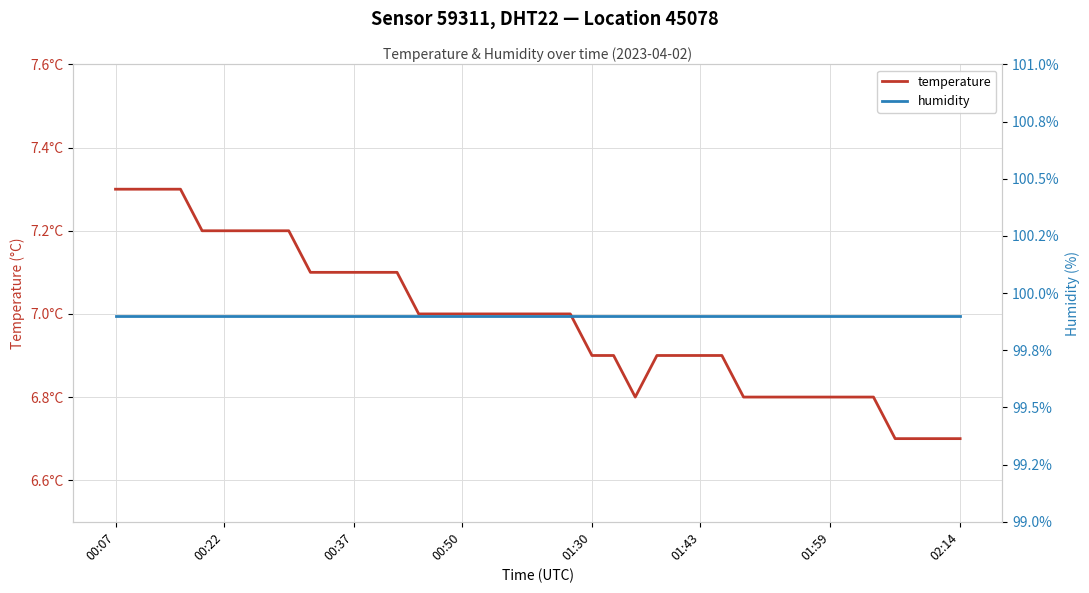

What is the minimum value for humidity?

99.9